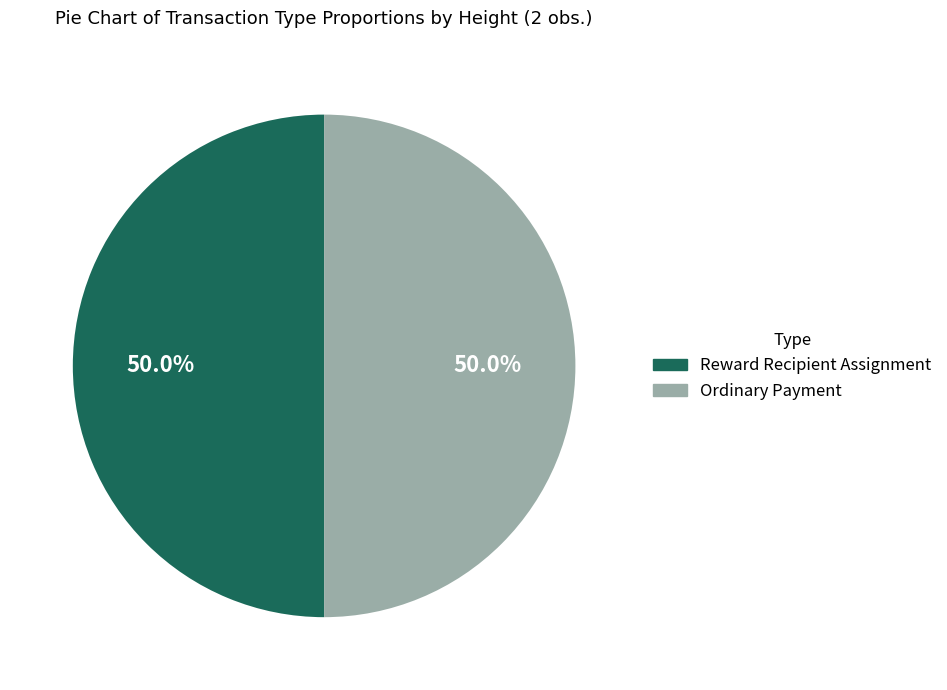

What is the ratio of the value at Ordinary Payment to the value at Reward Recipient Assignment?

1.0